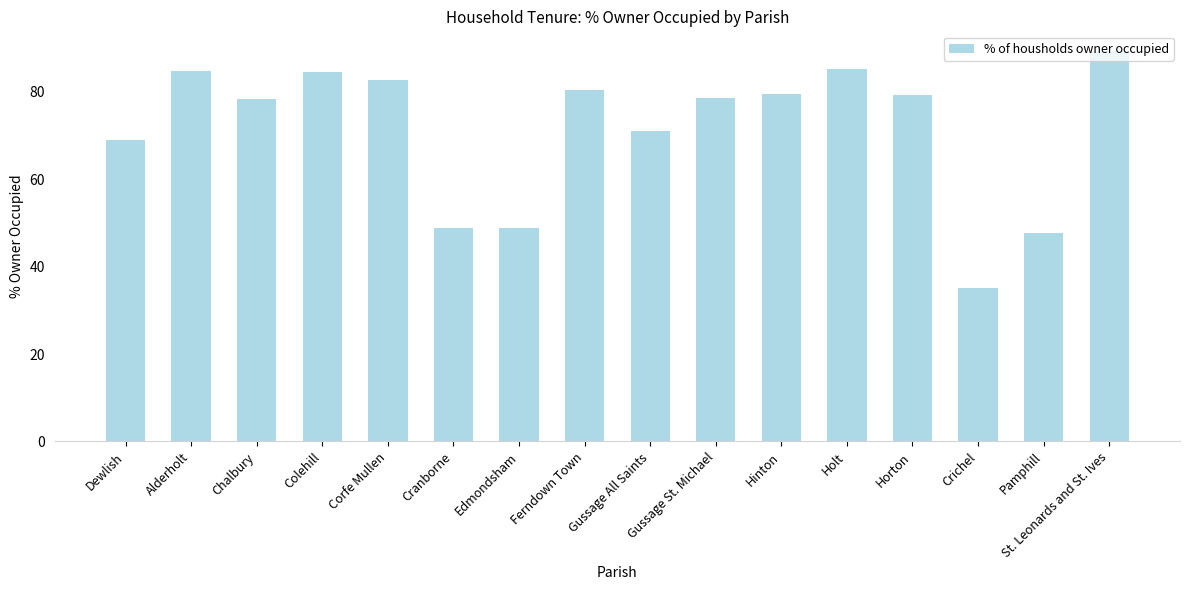

At which label is the value closest to 62?

Dewlish